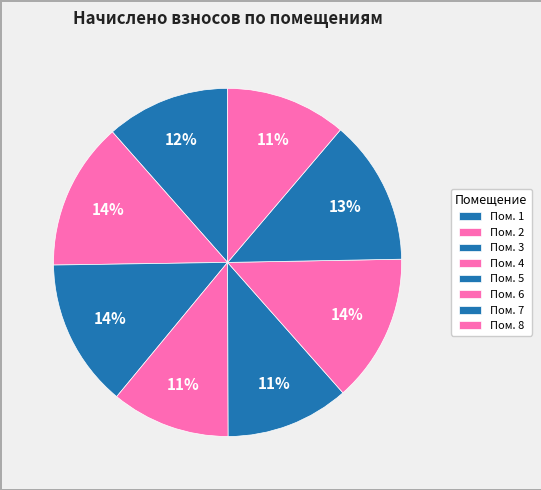

Count the number of slices in the pie.

8